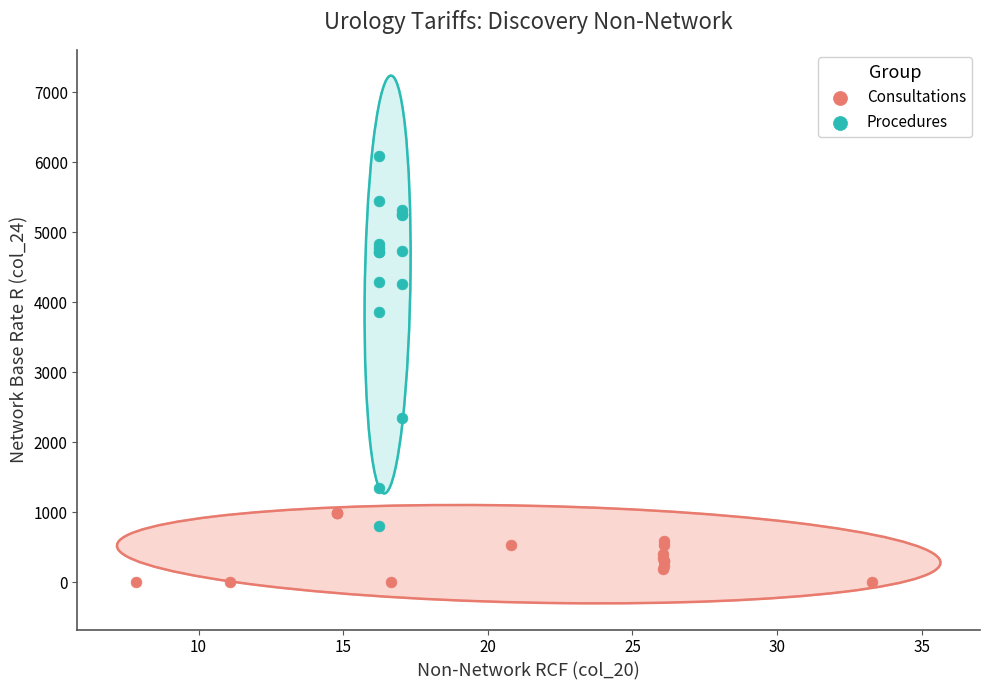

Which series has the largest Y range (max minus min)?

Procedures